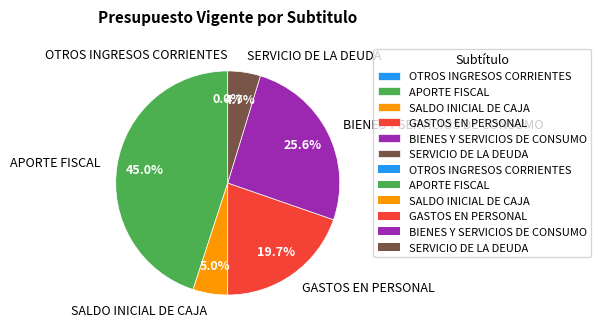

Which category has the biggest portion of the pie?

APORTE FISCAL